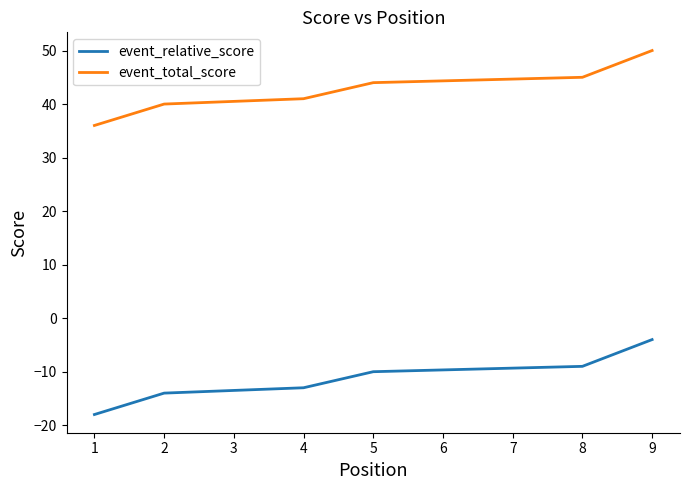

The value of event_relative_score at 2 is -4. True or false?

False